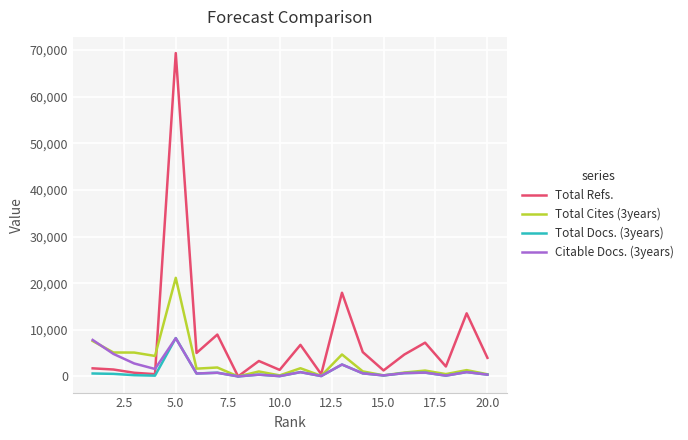

Which series has the largest range (max minus min)?

Total Refs.